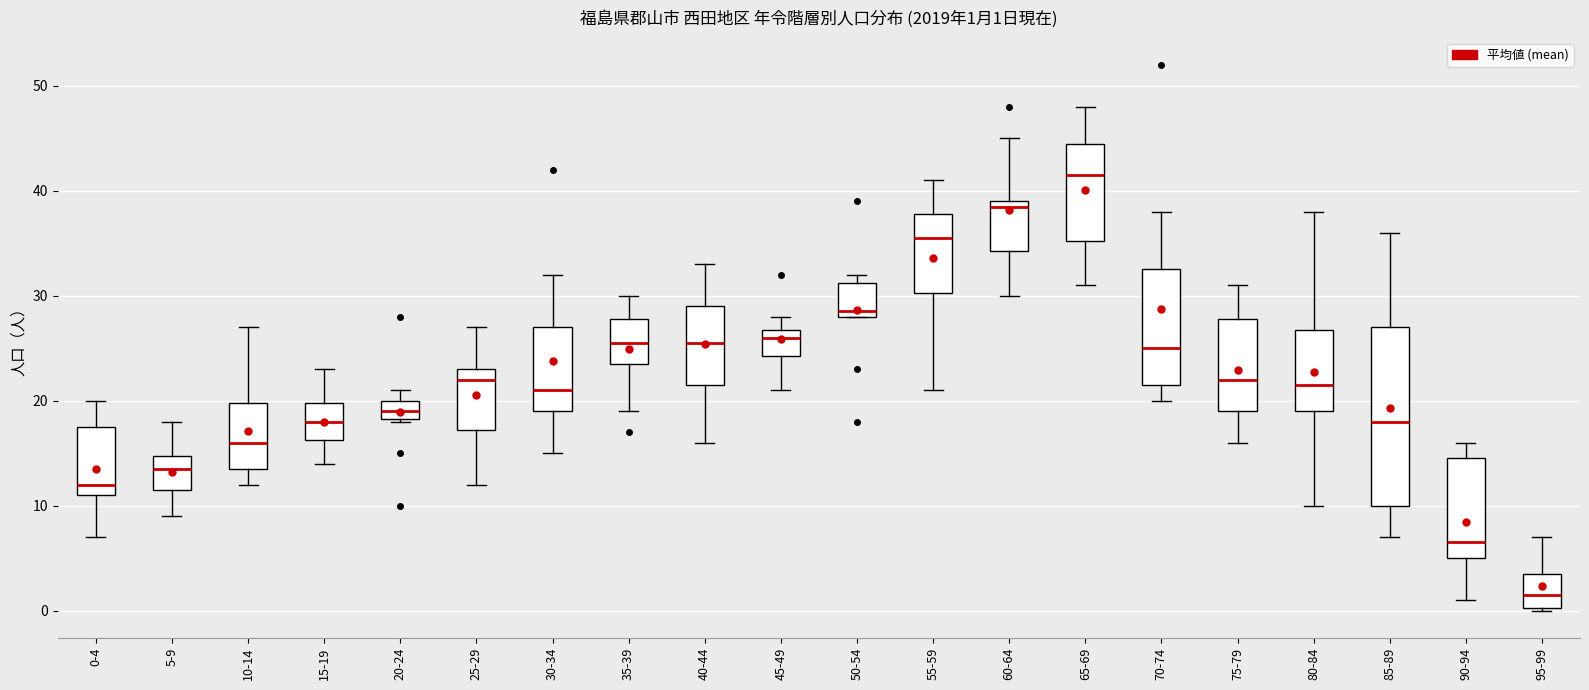

Which box's median line is the lowest?

95-99